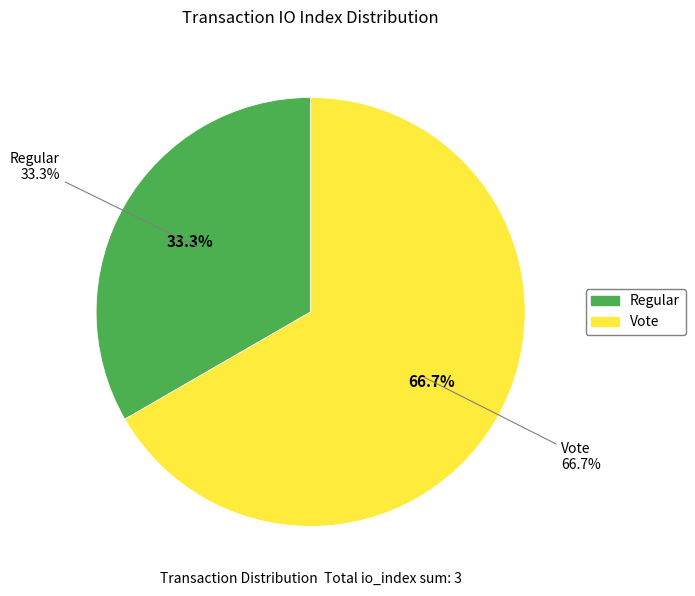

What is the smallest slice in the pie chart?

Regular